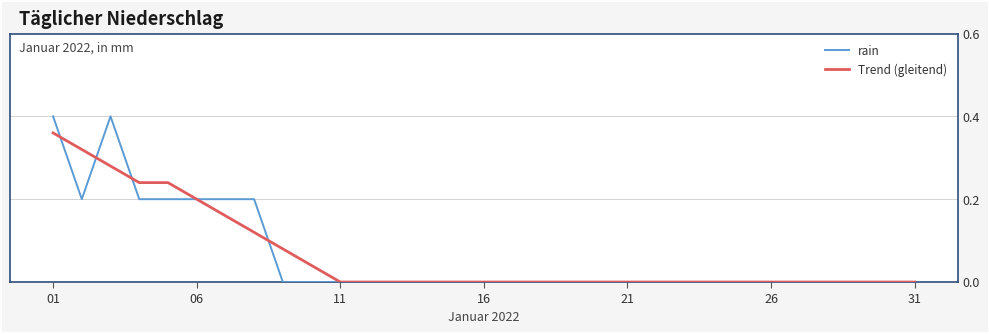

Which series has the widest spread of values?

rain